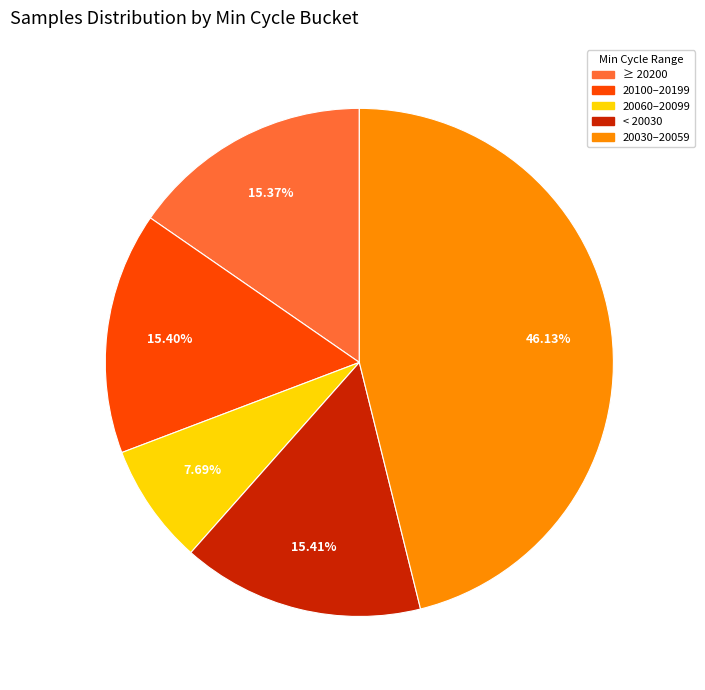

Does any single category account for the majority?

No